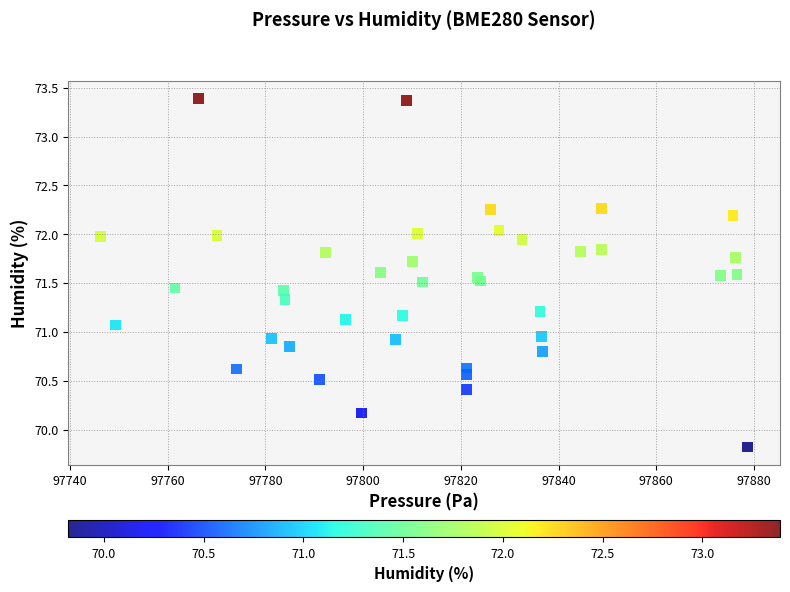

What is the range of X values (max minus min)?

132.4